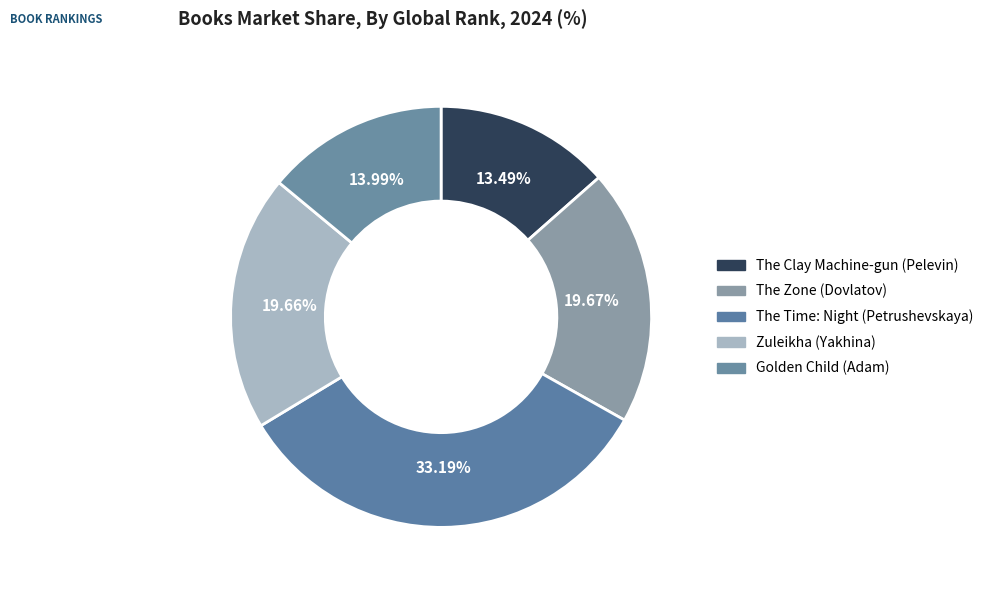

To the nearest percent, what is the combined percentage of The Clay Machine-gun (Pelevin) and Zuleikha (Yakhina)?

33%